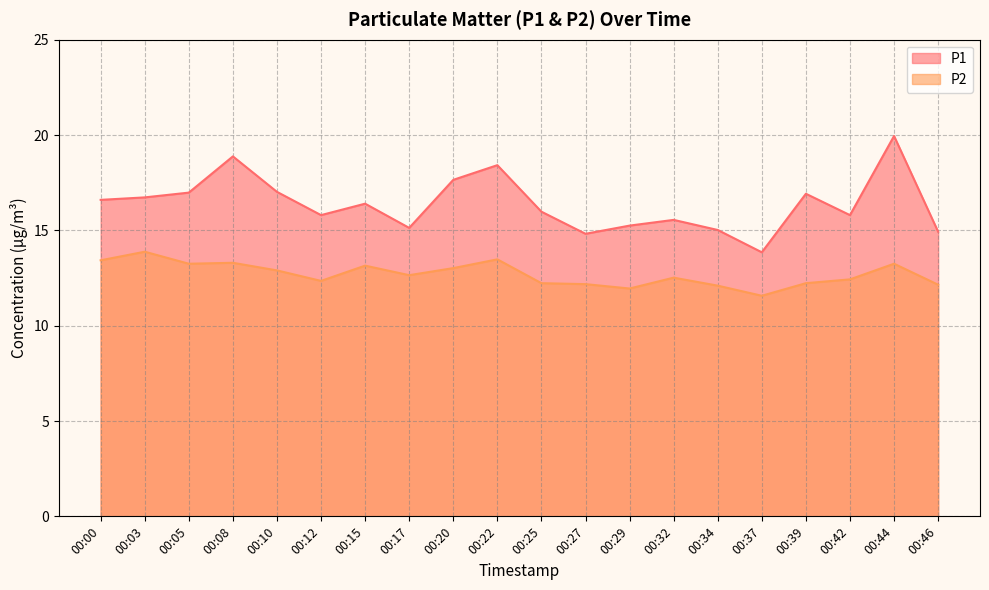

True or false: P1 and P2 cross at least once.

False